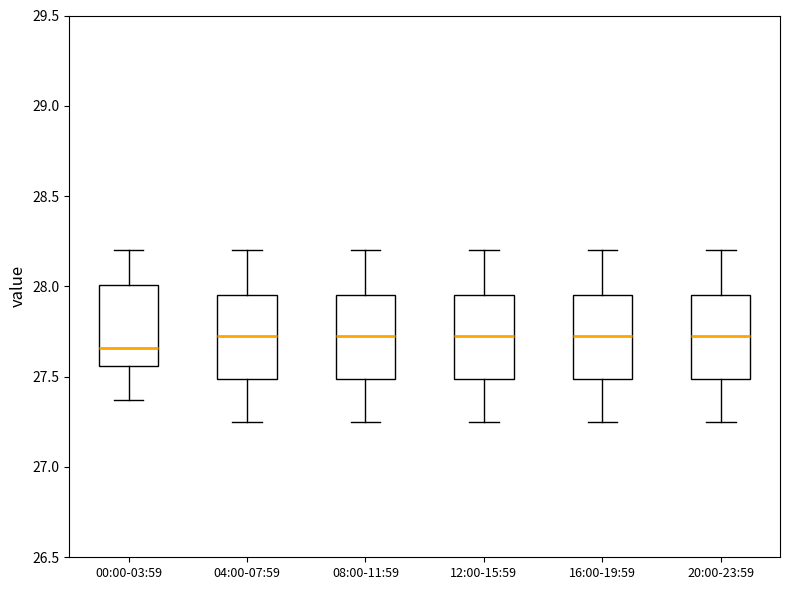

Where does the upper whisker of the box for 12:00-15:59 end on the y-axis? The values are not printed on the chart, so give them approximately, as read against the axis.

28.20